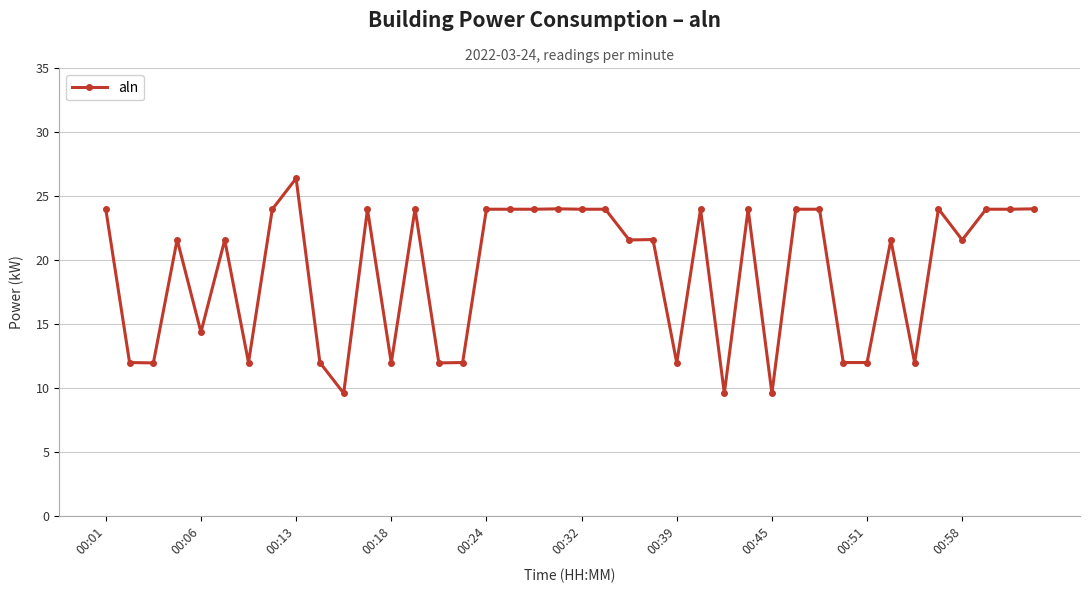

What is the average value?

19.1